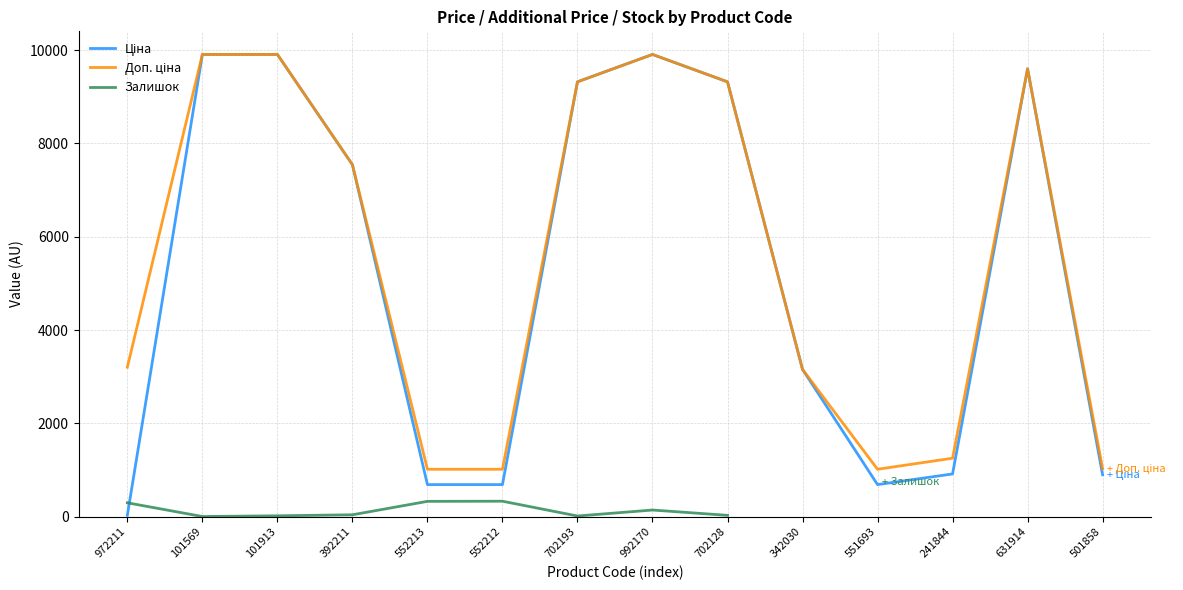

Is it true that Ціна equals 9321.4 at 702128?

True